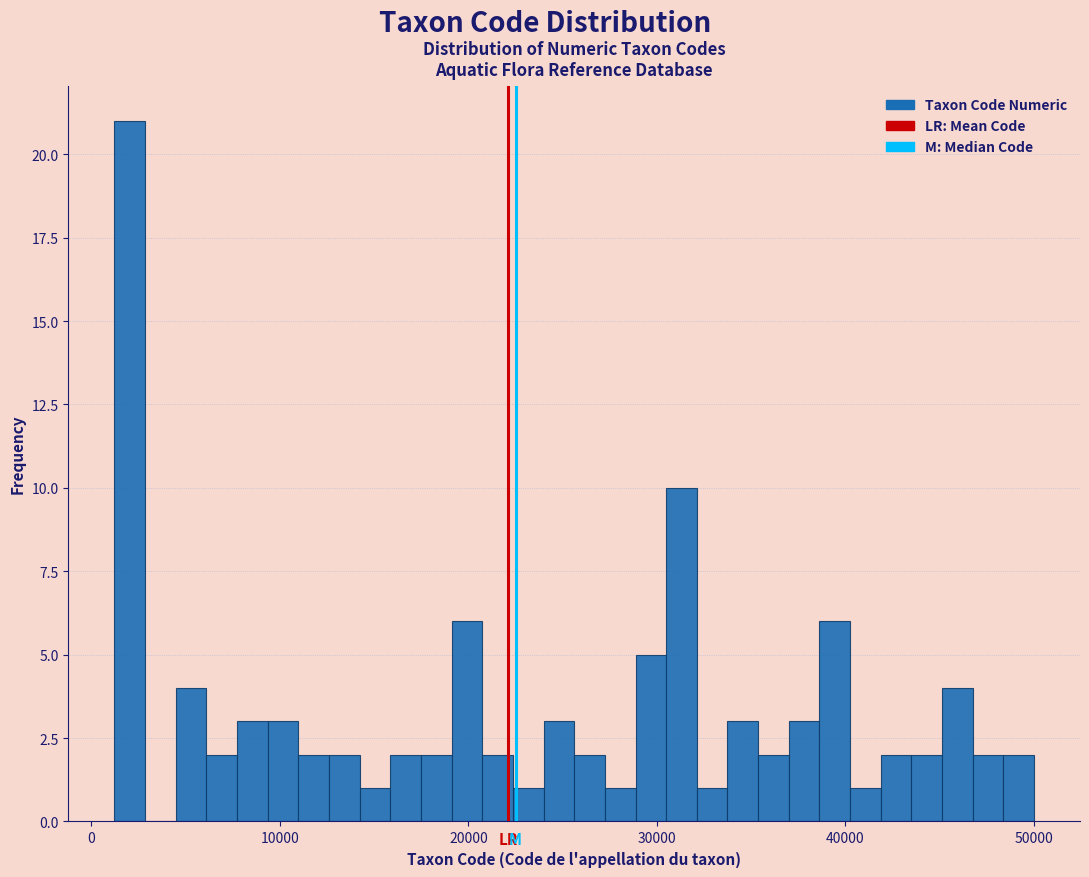

Around what value on the x-axis is the tallest bar? Give the approximate position of its centre, as read against the axis.

2000